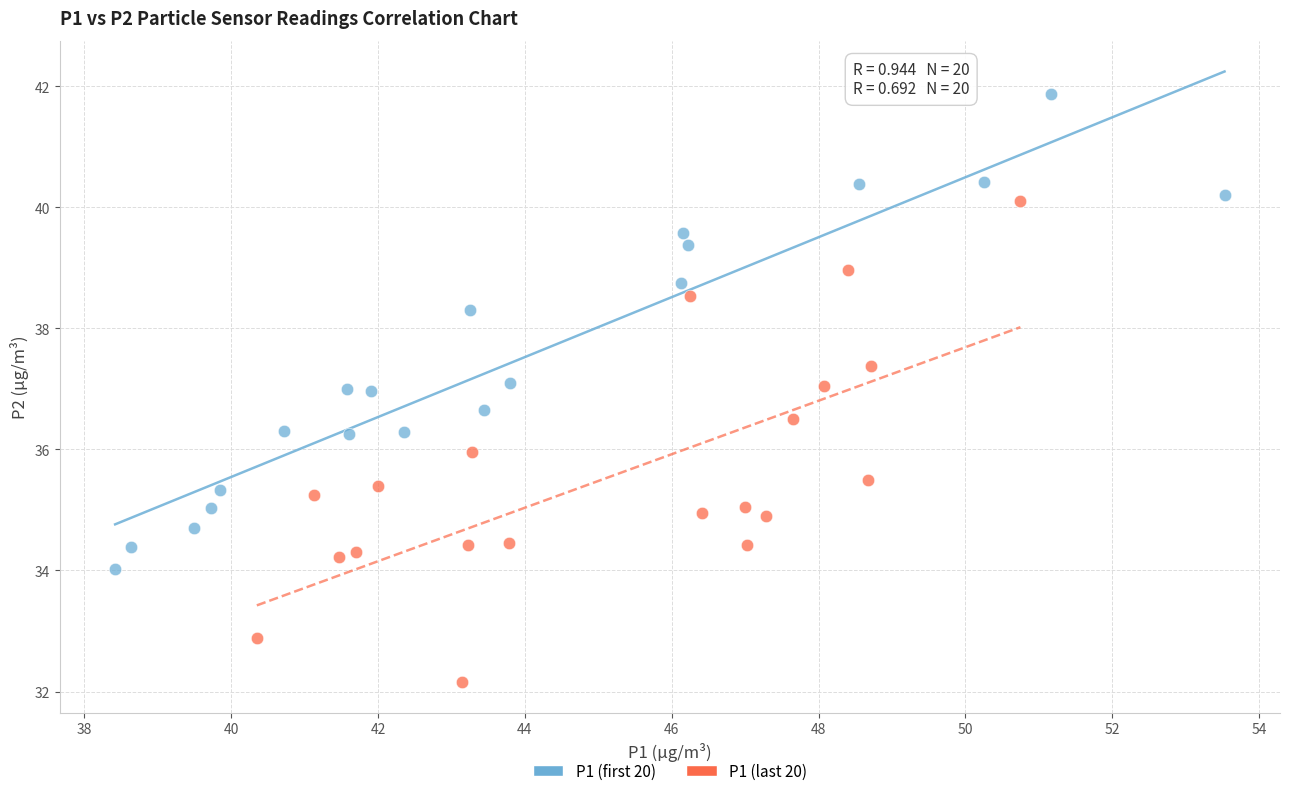

Which series has the widest spread of Y values?

P1 (last 20)